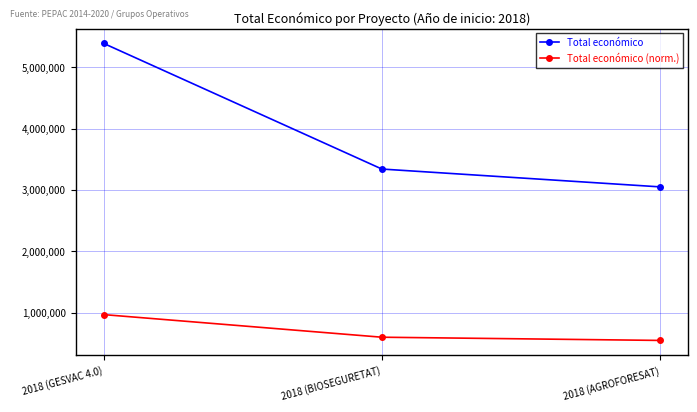

What is the greatest value displayed?

5390598.0